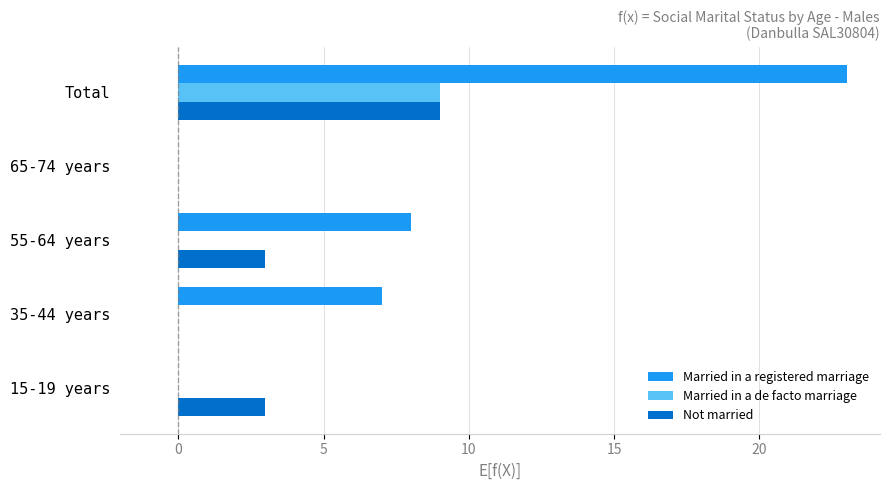

What is the average value of the Not married series?

3